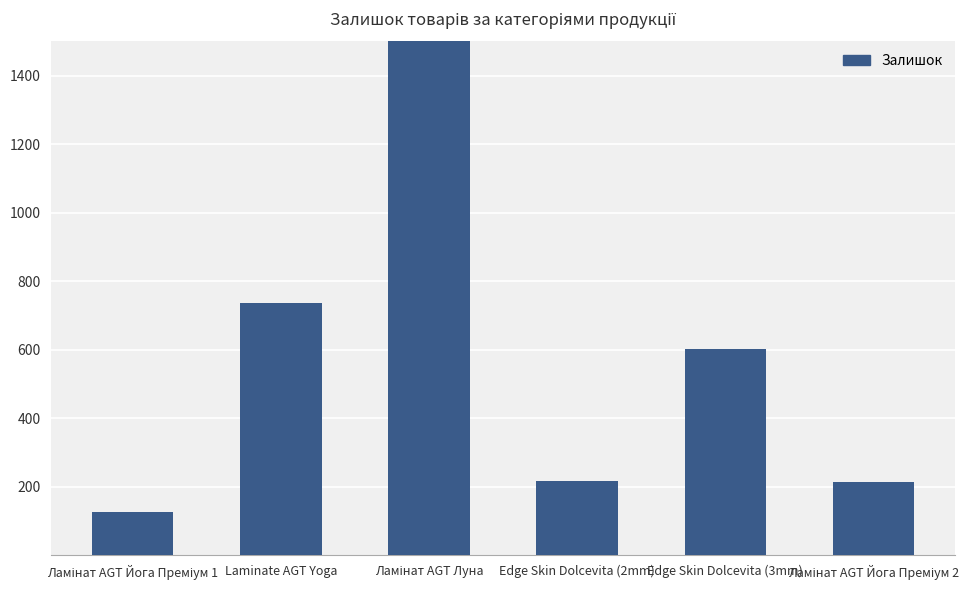

What is the value of the 4th bar from the left?

218